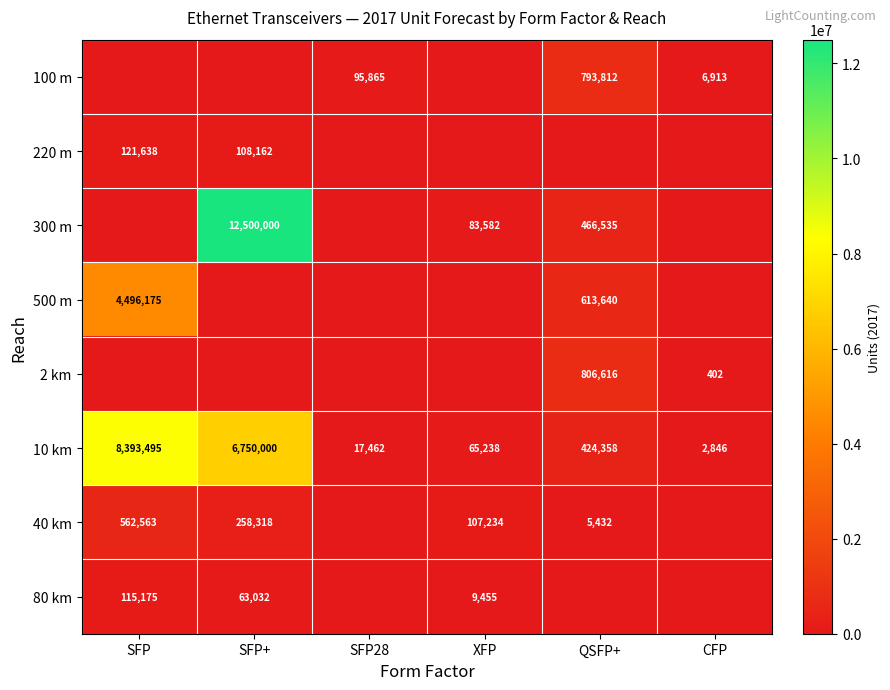

Between SFP28 and SFP+, which is larger?

SFP28